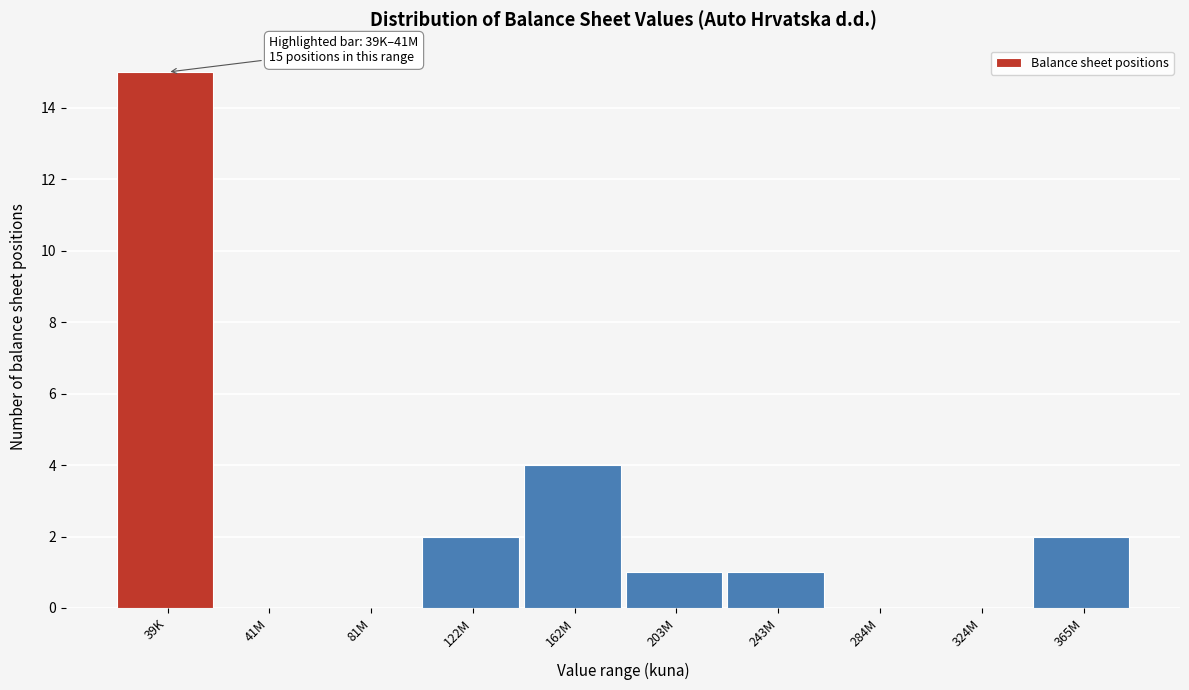

What is the change in value from 39K to 203M?

-14